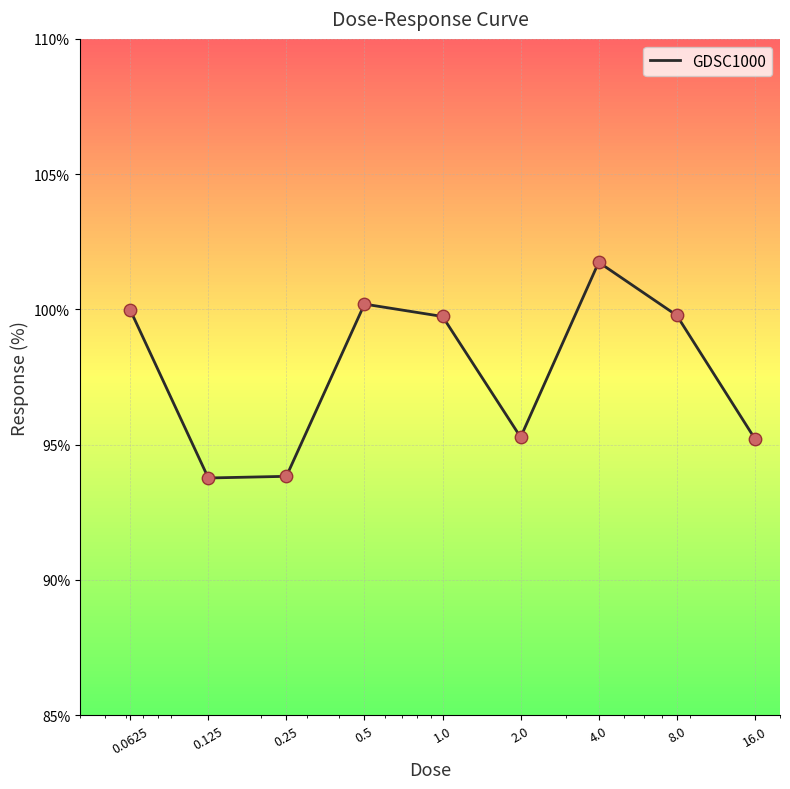

What is the smallest value displayed?

93.8